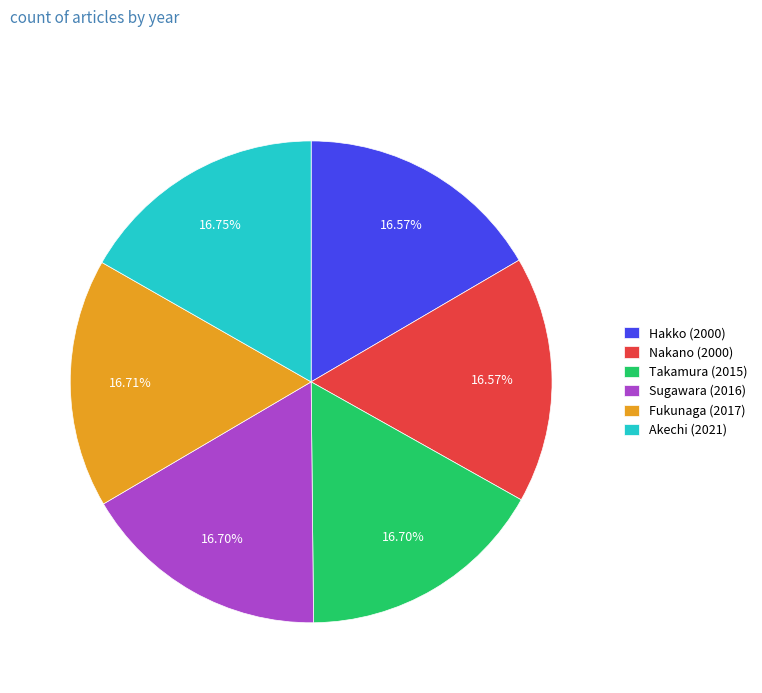

How many segments does this pie chart have?

6